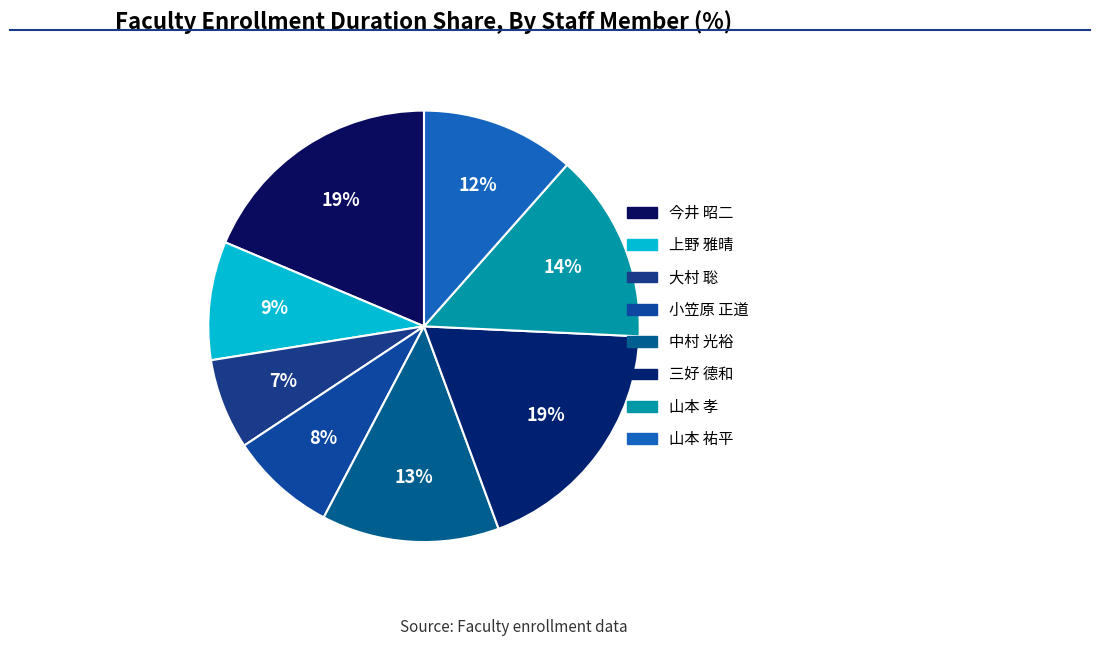

To the nearest percent, what is the difference between the largest and smallest slice percentages?

12%